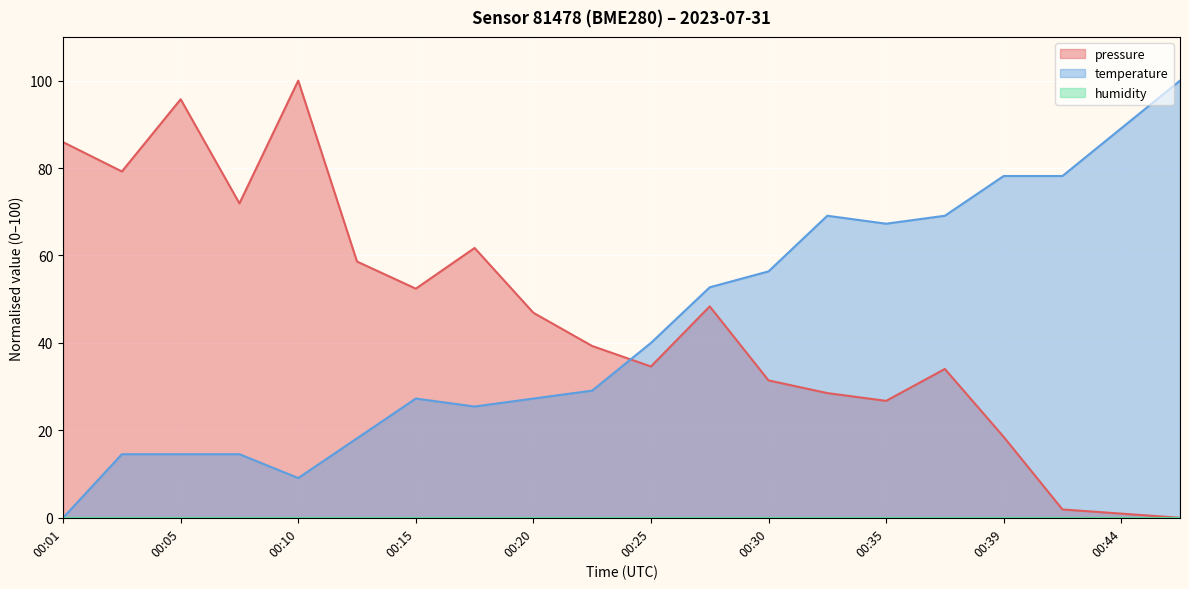

Reading right to left, what are all the values shown in this chart?

pressure: 00:47=0.0	00:44=1.0	00:42=1.9	00:39=18.5	00:37=34.0	00:35=26.7	00:32=28.5	00:30=31.4	00:27=48.4	00:25=34.6	00:22=39.3	00:20=46.9	00:18=61.7	00:15=52.4	00:13=58.6	00:10=100.0	00:08=71.9	00:05=95.7	00:03=79.2	00:01=85.9
temperature: 00:47=100.0	00:44=89.1	00:42=78.2	00:39=78.2	00:37=69.1	00:35=67.3	00:32=69.1	00:30=56.4	00:27=52.7	00:25=40.0	00:22=29.1	00:20=27.3	00:18=25.5	00:15=27.3	00:13=18.2	00:10=9.1	00:08=14.5	00:05=14.5	00:03=14.5	00:01=0.0